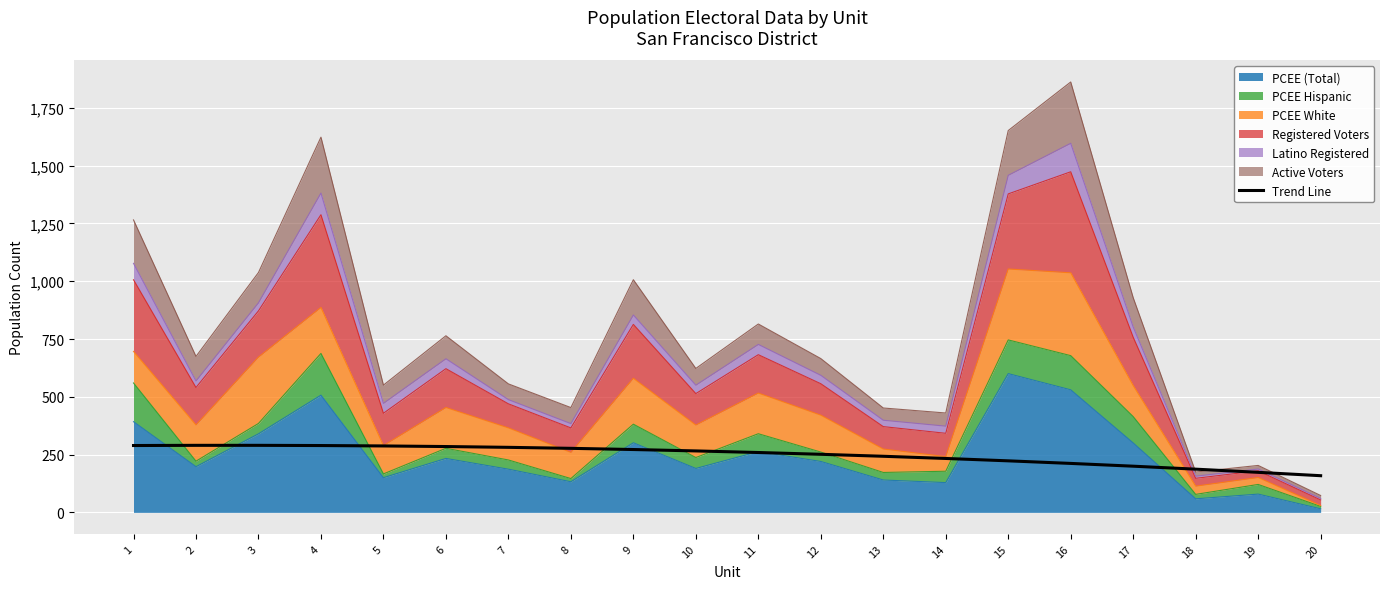

The chart shows a value of 242.7 at 13. True or false?

True